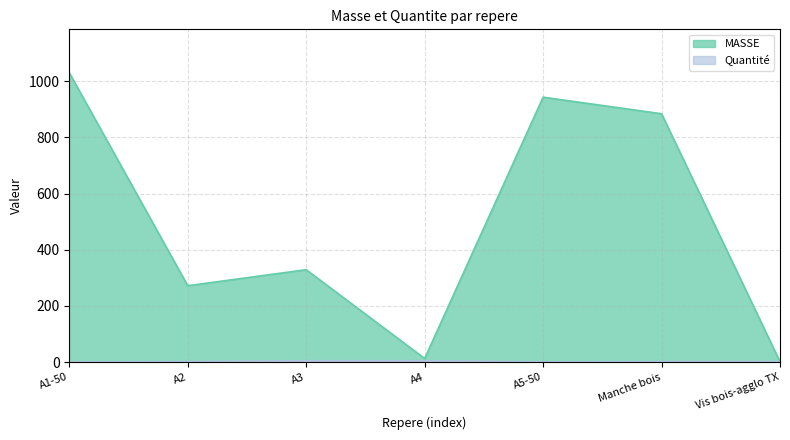

Where is MASSE nearest to the value 515?

A3